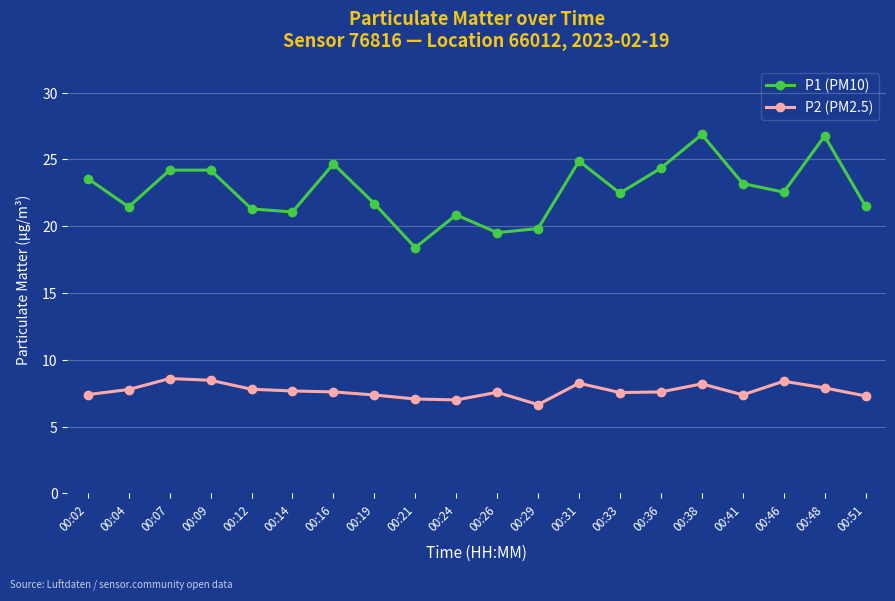

Rank the series at 00:16 from highest to lowest value.

P1 (PM10), P2 (PM2.5)